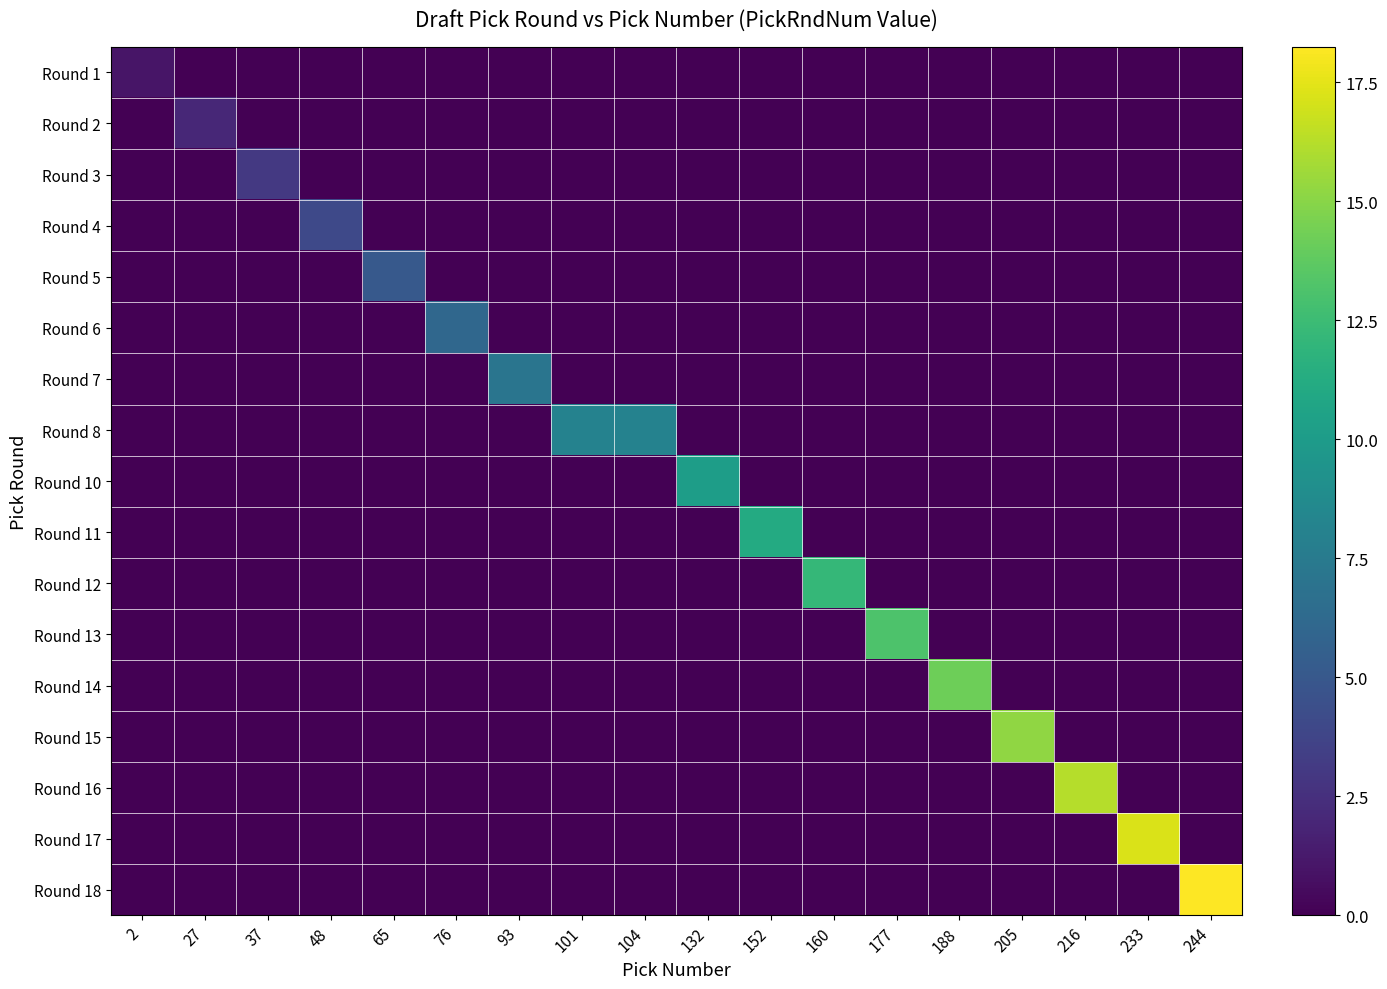

At 216, list the series in order from largest to smallest.

Round 16, Round 1, Round 2, Round 3, Round 4, Round 5, Round 6, Round 7, Round 8, Round 10, Round 11, Round 12, Round 13, Round 14, Round 15, Round 17, Round 18